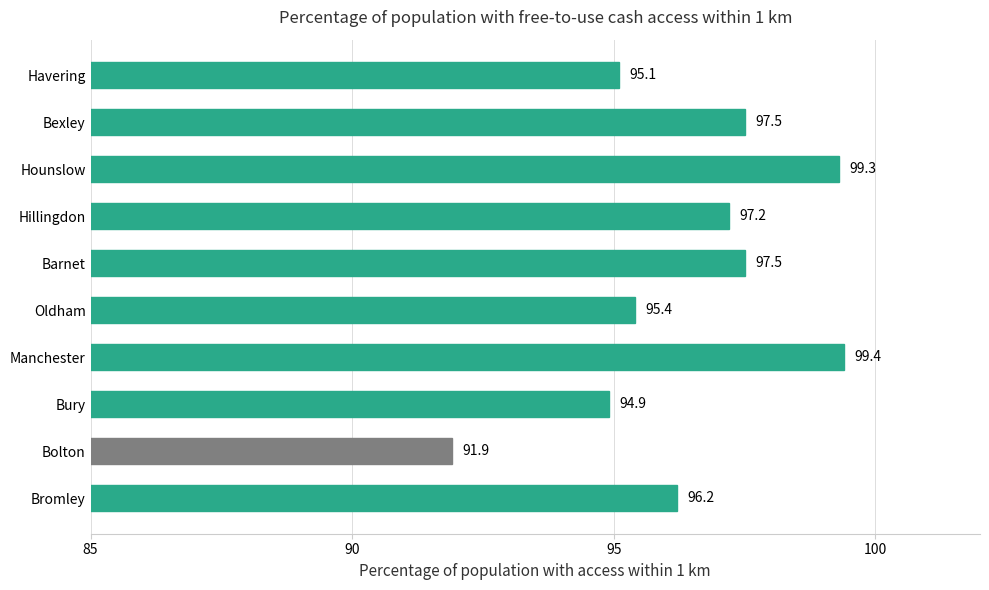

Is it true that the value at Hounslow is 32.5?

False